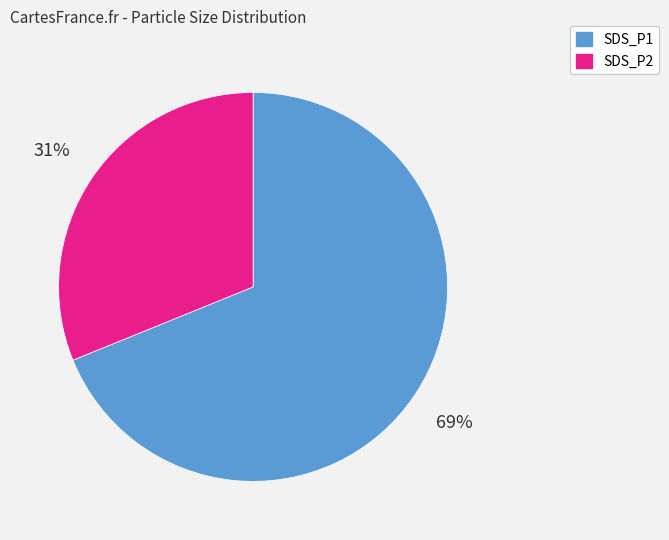

To the nearest percent, what is the difference between the SDS_P1 and SDS_P2 slice percentages?

38%